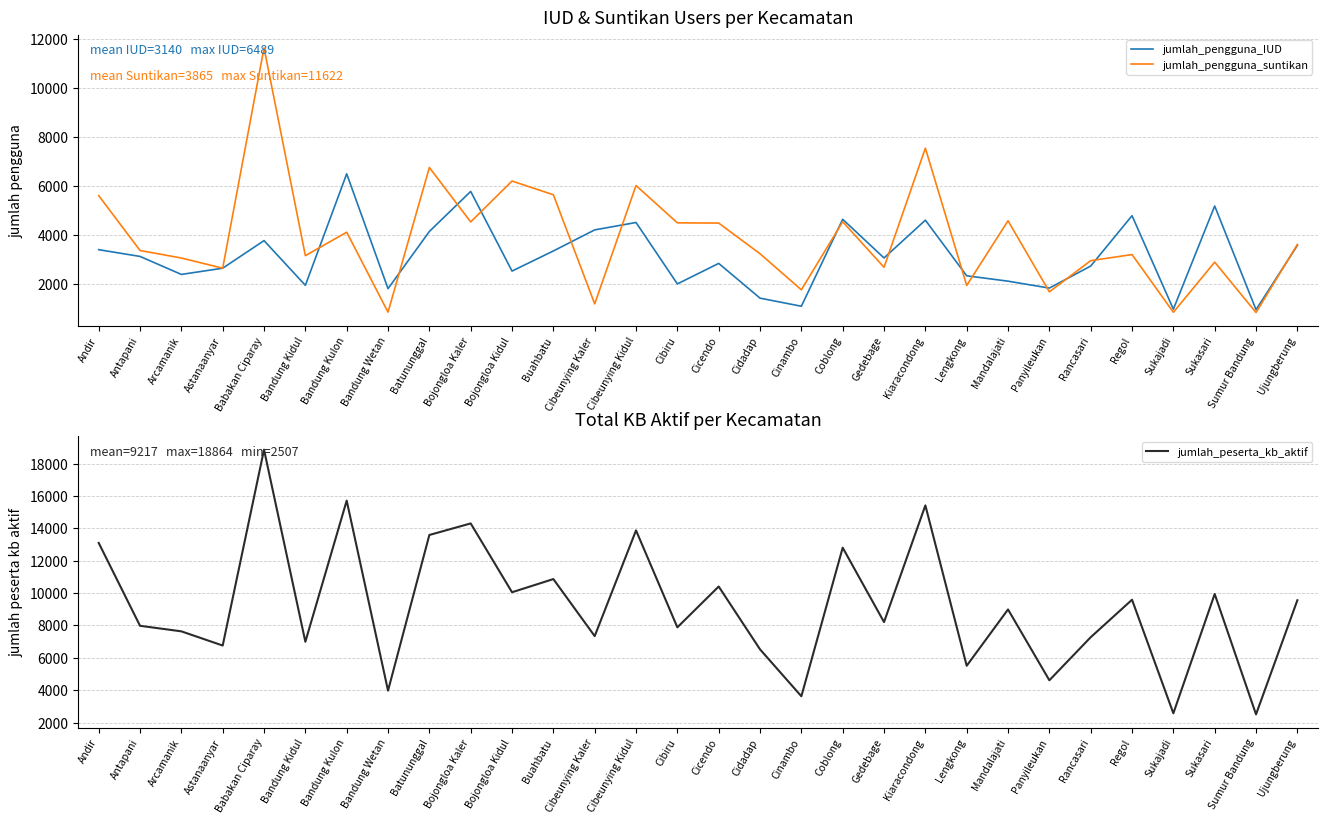

What is the difference between the second highest and second lowest values in the jumlah_pengguna_suntikan series?

6688